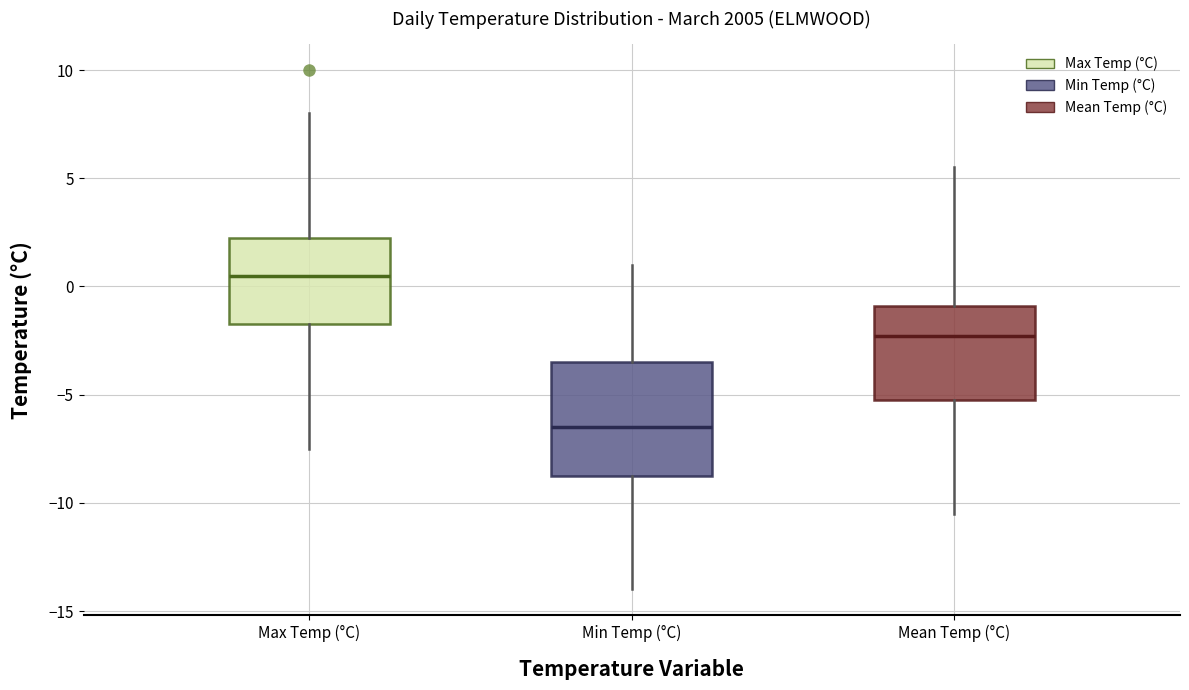

Comparing the boxes themselves (not the whiskers), which one is the tallest?

Min Temp (°C)